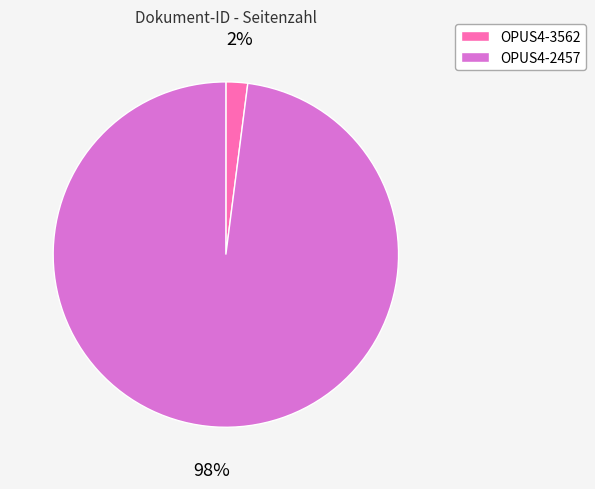

Is OPUS4-2457 the majority of the pie?

Yes